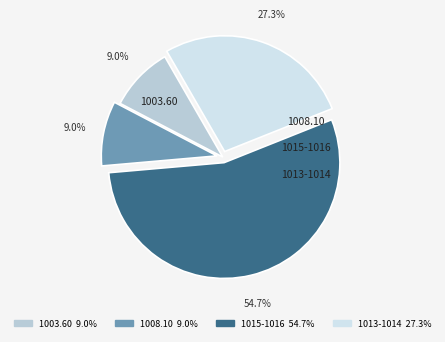

Is there a majority slice in this chart?

Yes